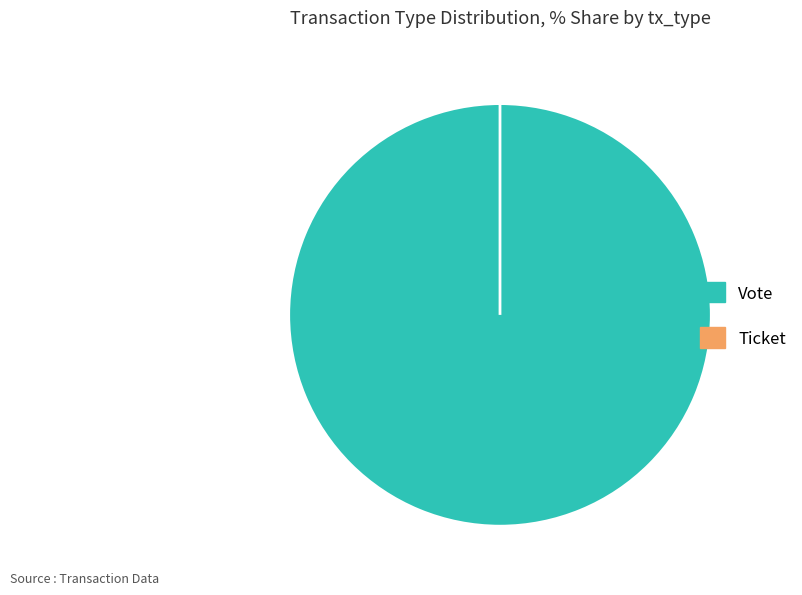

Which slice is the largest?

Vote